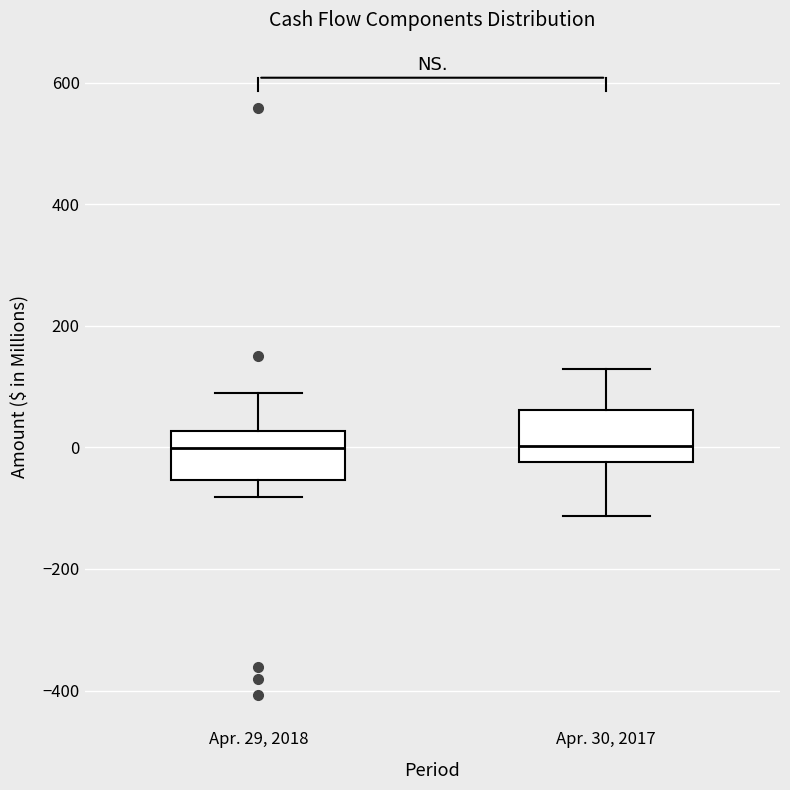

Reading left to right, transcribe this box plot: for each box, give where its median line is, the range the box spans, and where its two whiskers end, as read against the y-axis. The values are not printed on the chart, so give them approximately, as read against the axis.

Apr. 29, 2018: median 0, box -60 to 20, whiskers -80 to 80
Apr. 30, 2017: median 0, box -20 to 60, whiskers -120 to 120